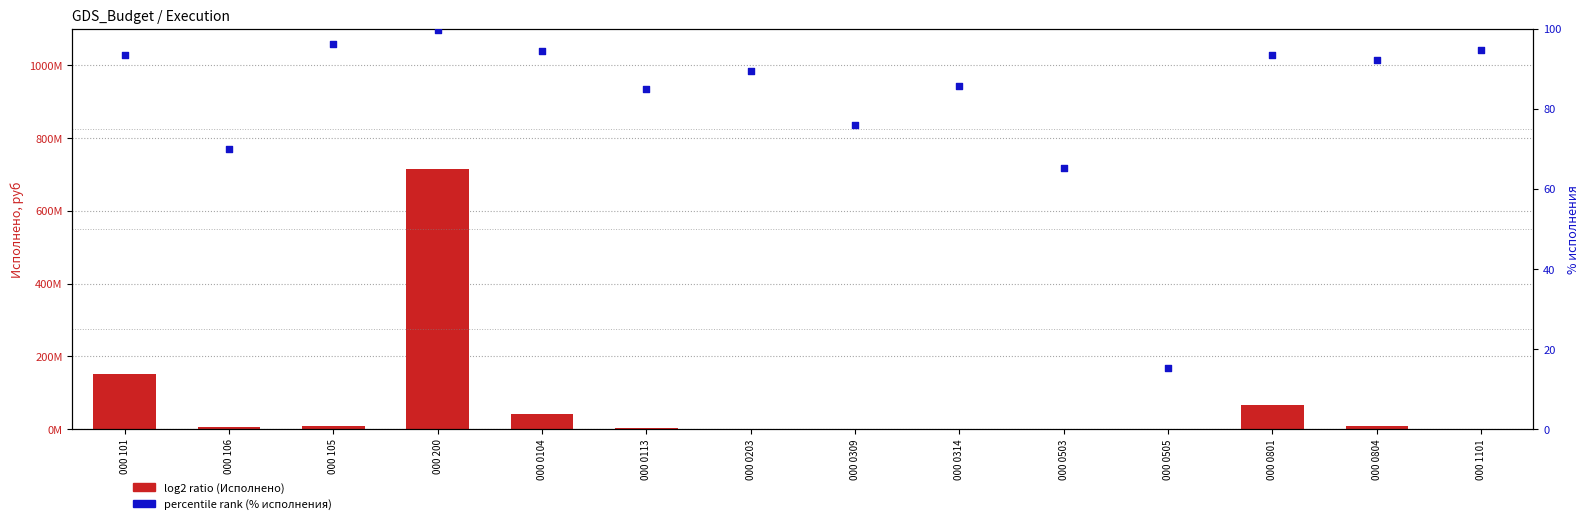

Which series contains the highest Y value?

log2 ratio (Исполнено)